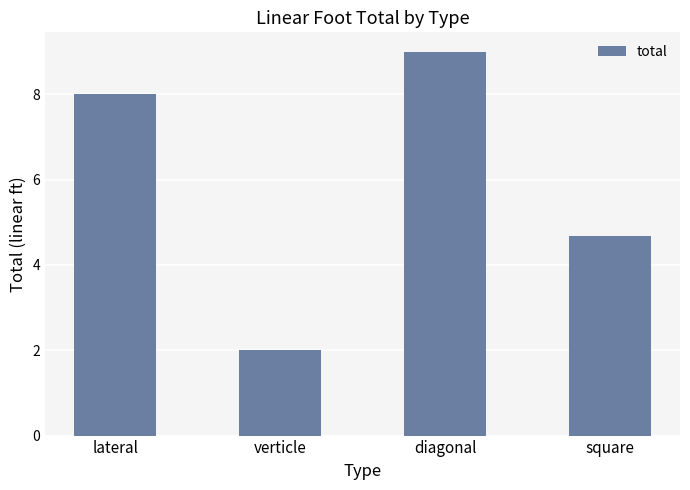

What is the label of the 4th bar from the right?

lateral